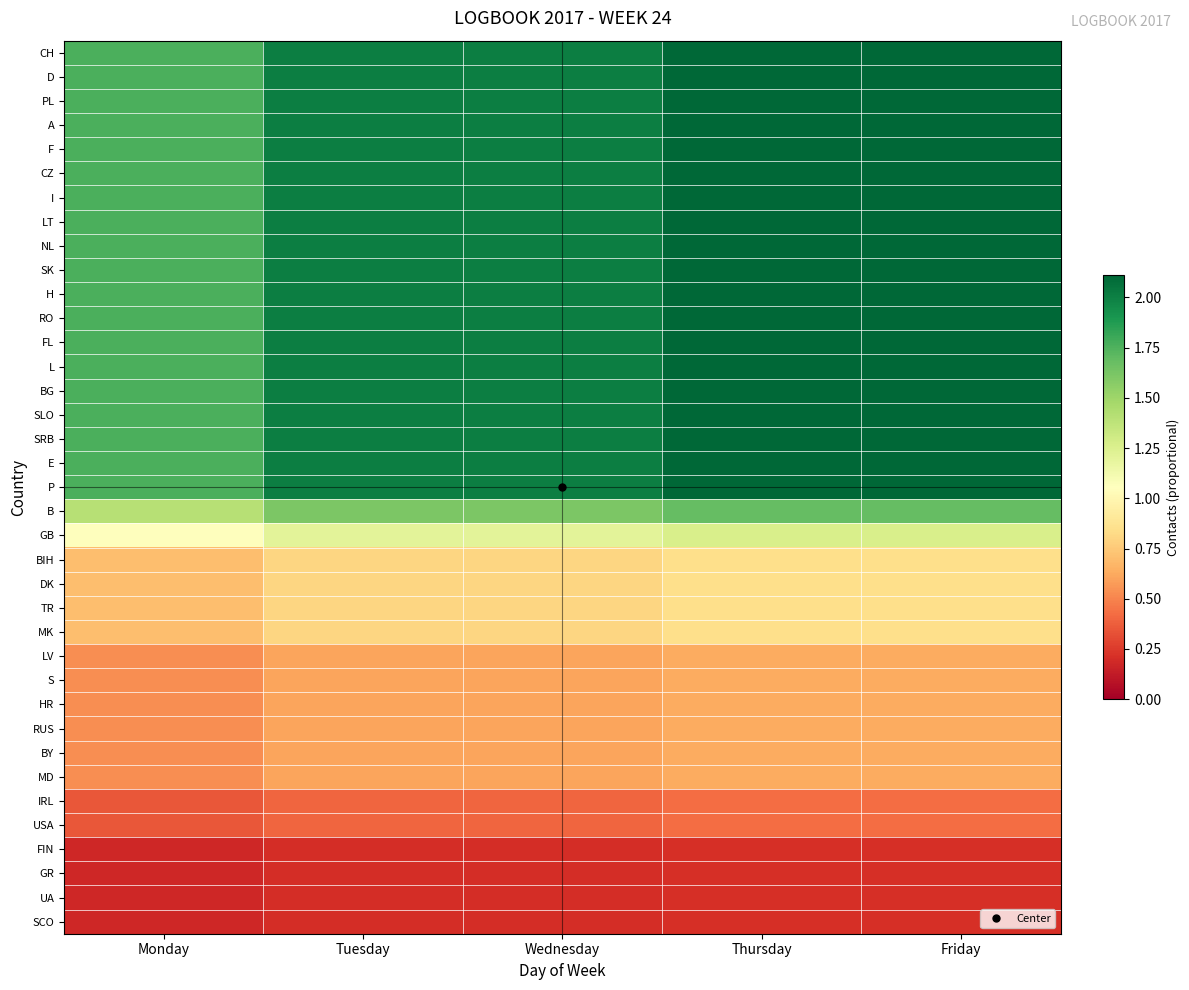

How many series are shown in this chart?

37